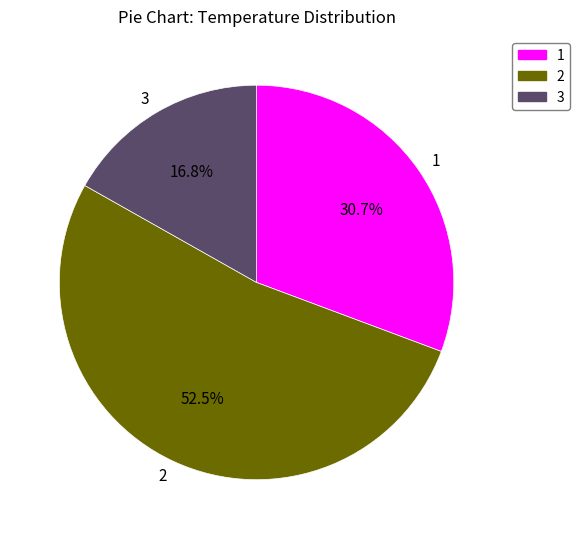

Do 2 and 3 together represent more than half of the pie?

Yes